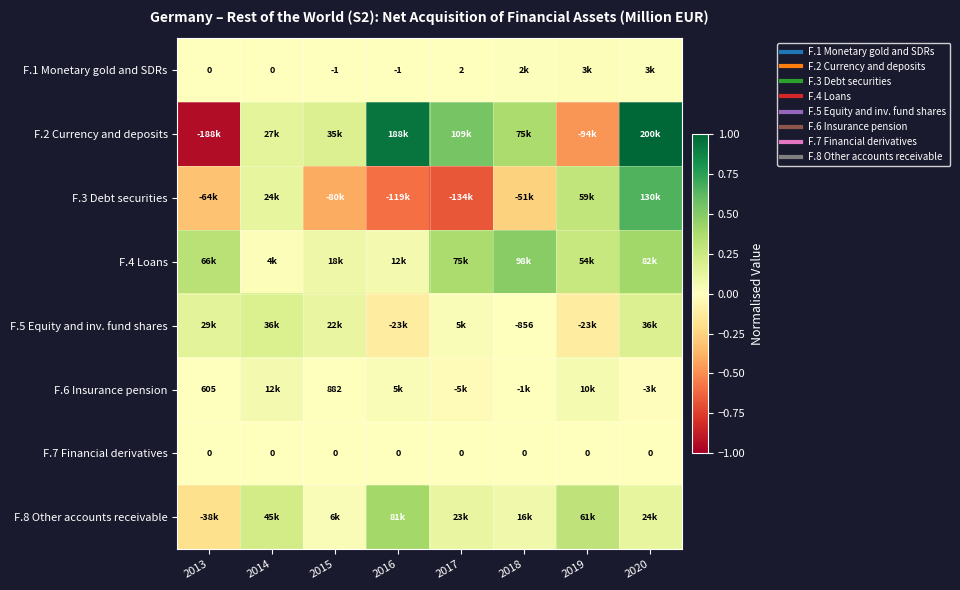

Where is F.7 Financial derivatives nearest to the value 0?

2013